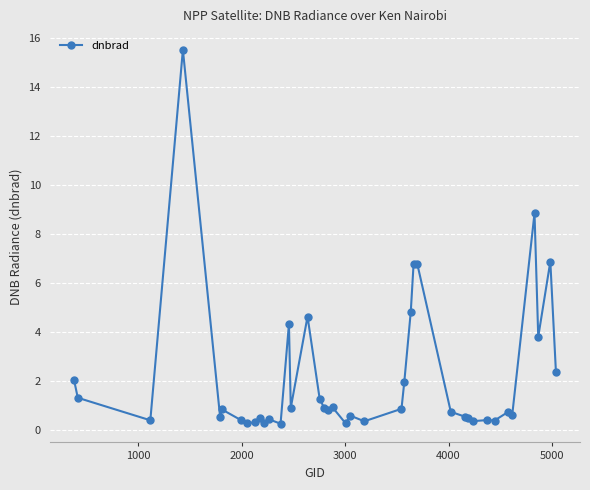

True or false: the data has more than 1 interior local peaks.

True